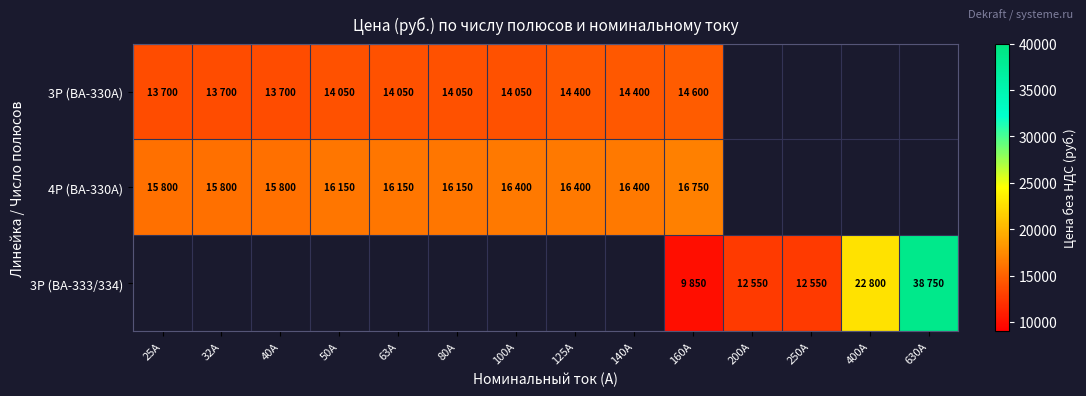

How many data points does each series have?

14